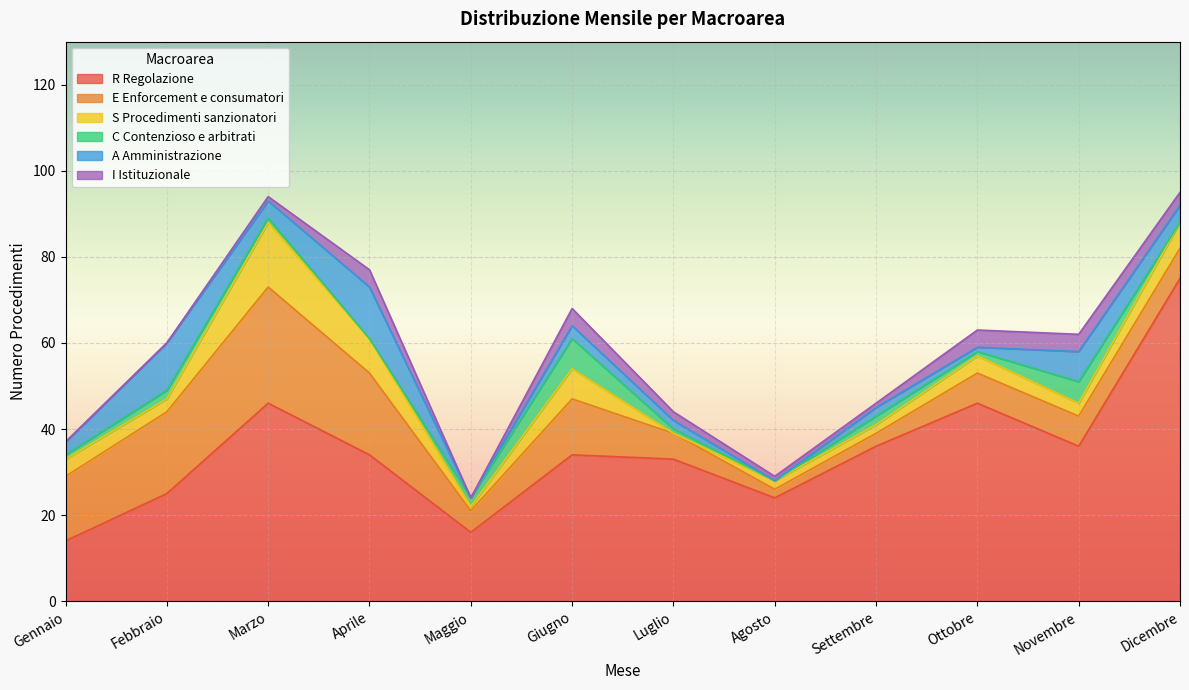

Read the S Procedimenti sanzionatori value at Giugno.

7